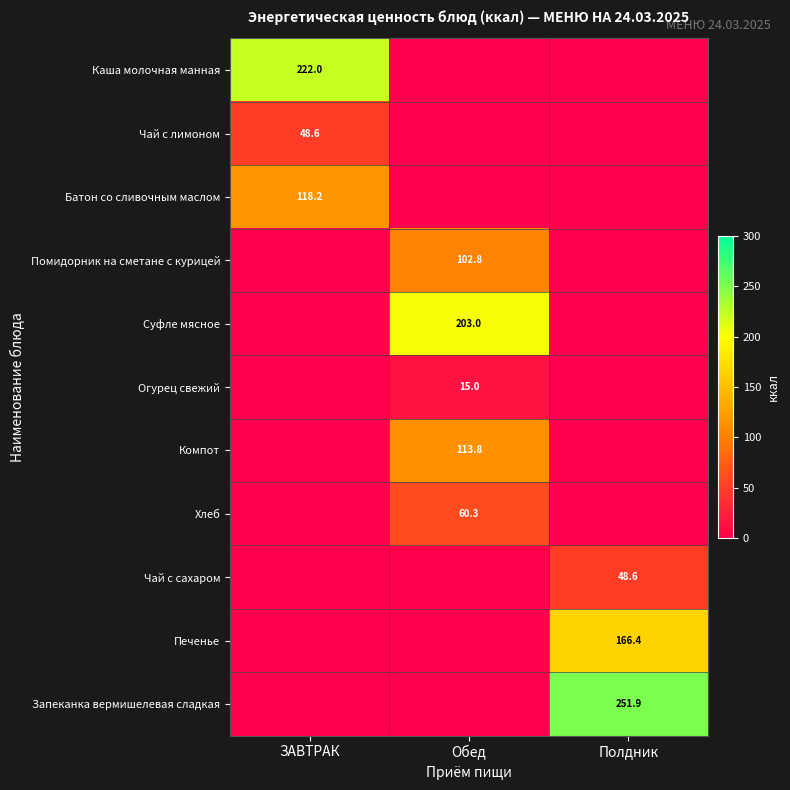

The value of Чай с сахаром at Полдник is 48.6. True or false?

True